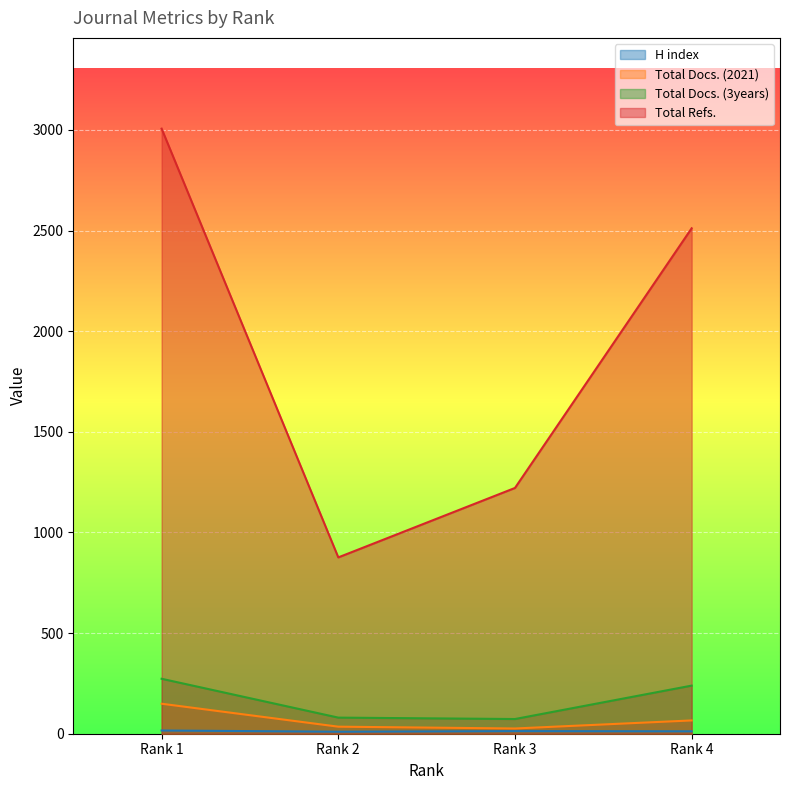

Where is the first local minimum for Total Docs. (2021)?

Rank 3